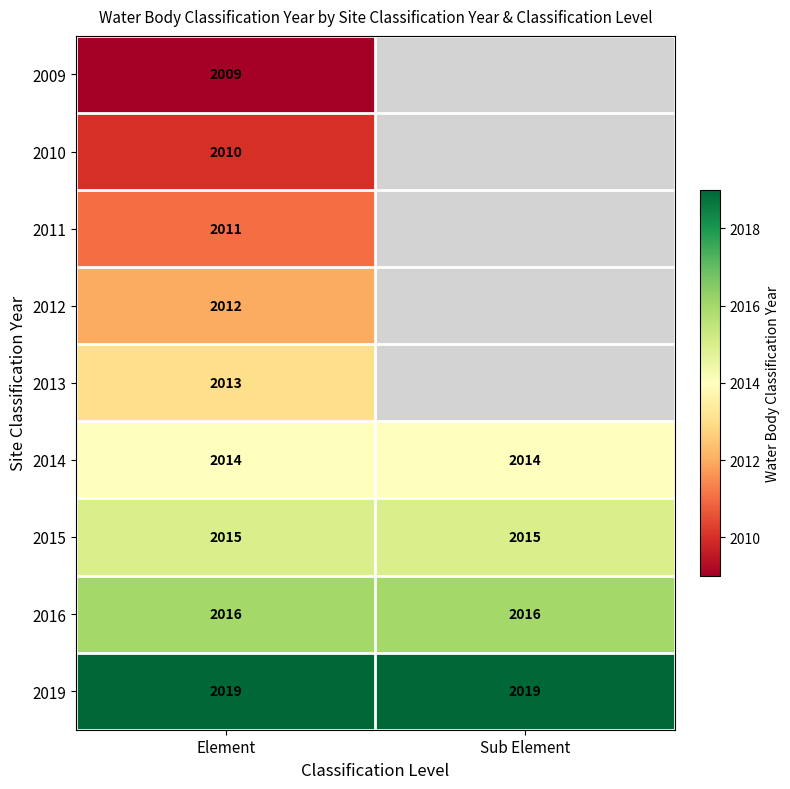

At how many categories does at least one series exceed 2017?

2